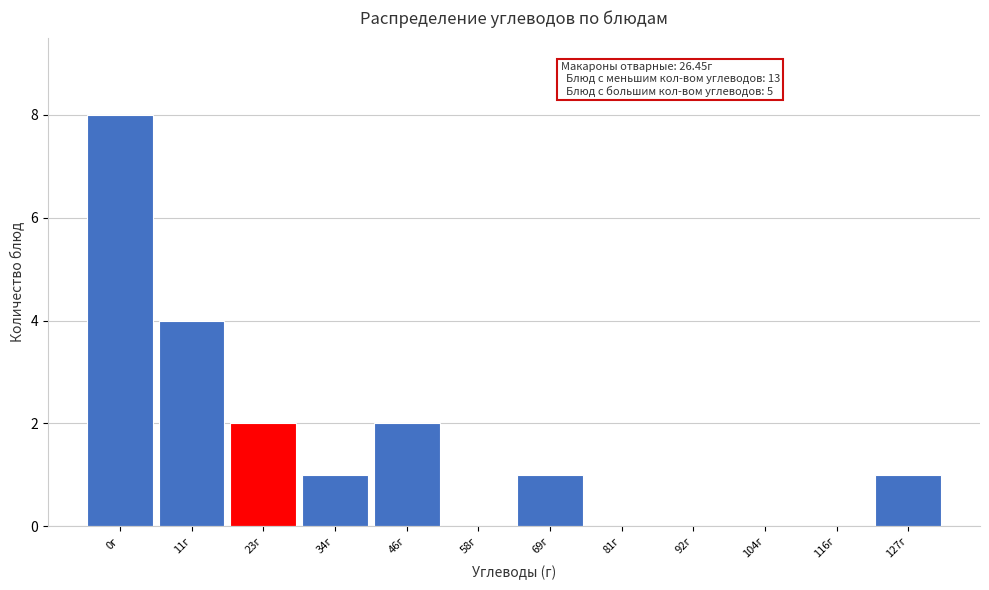

Reading left to right, extract all data points from this chart.

0г=8	11г=4	23г=2	34г=1	46г=2	58г=0	69г=1	81г=0	92г=0	104г=0	116г=0	127г=1